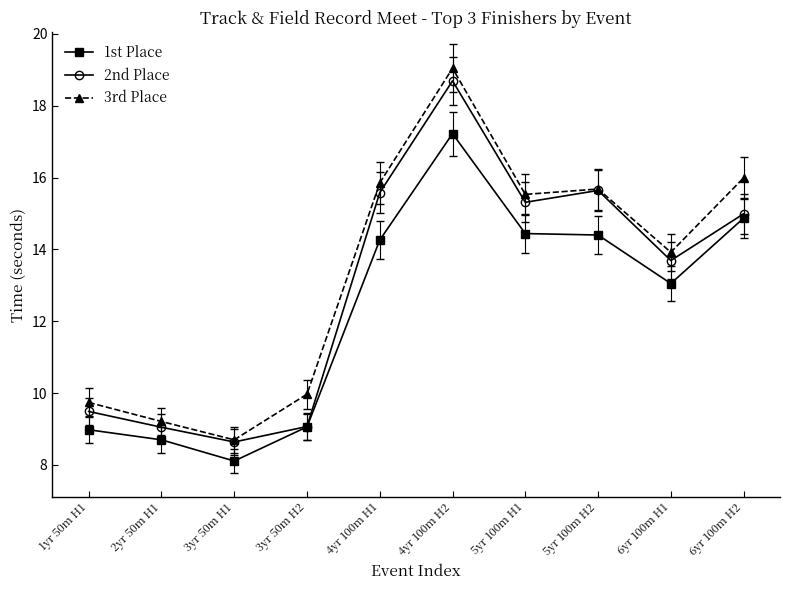

How many lines are shown in the chart?

3